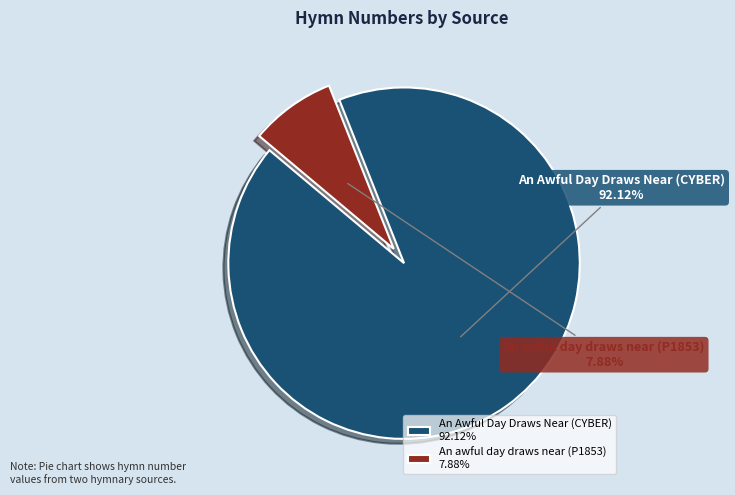

Combined, do An awful day draws near (P1853) and An Awful Day Draws Near (CYBER) account for over 50%?

Yes